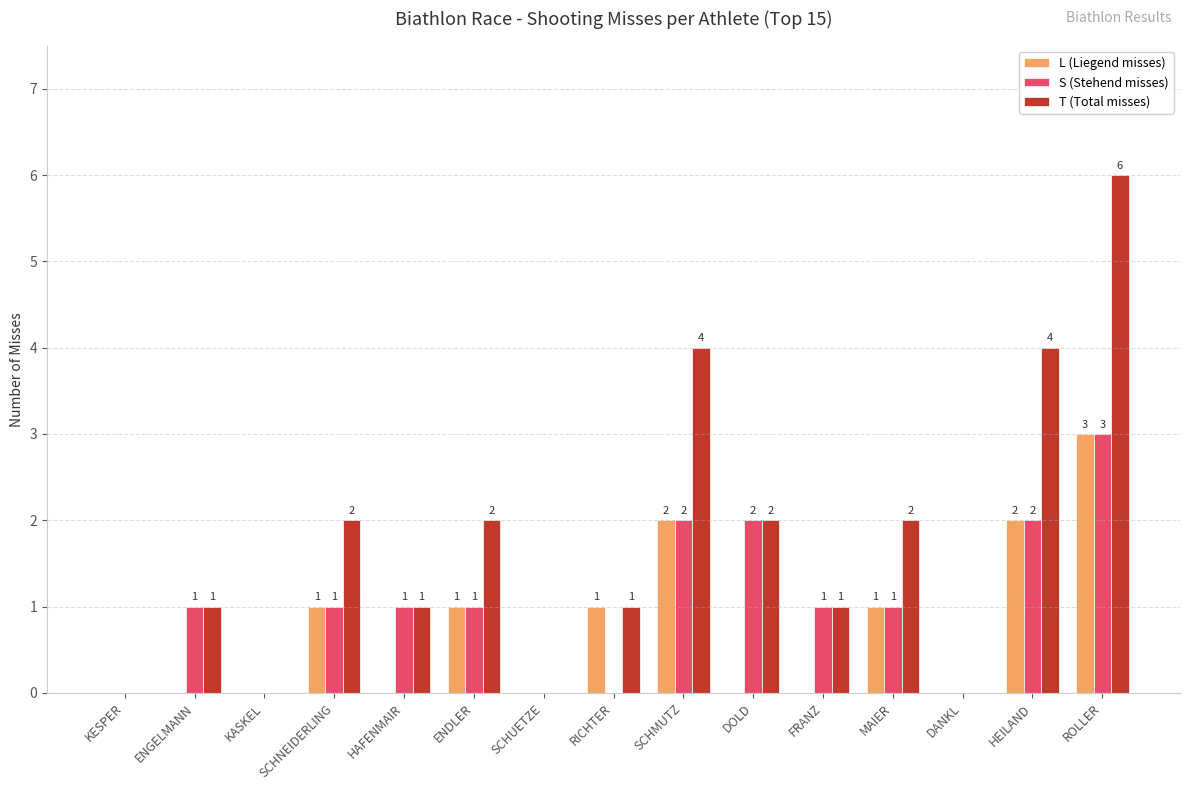

Which category has the highest value across all series?

ROLLER